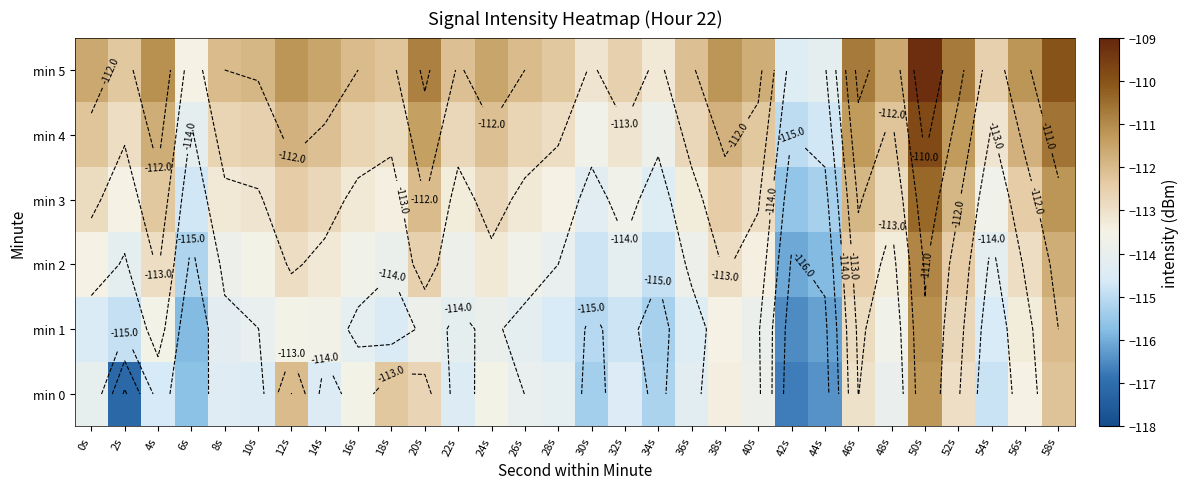

What is the maximum value shown in the chart?

-109.2